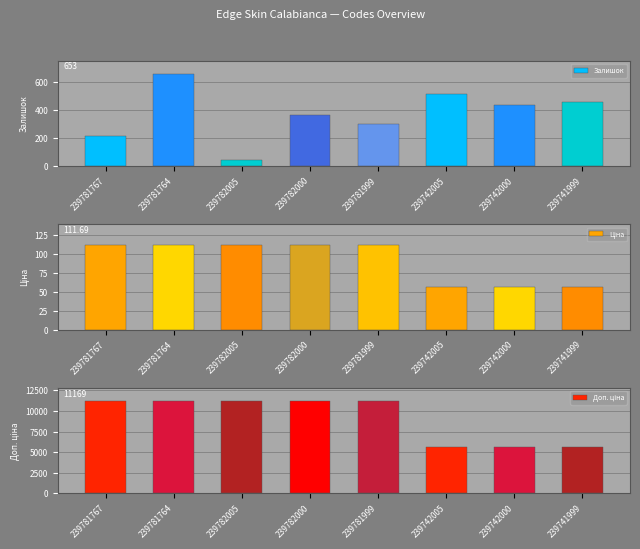

What is the total value across all series at 239742000?

6077.9